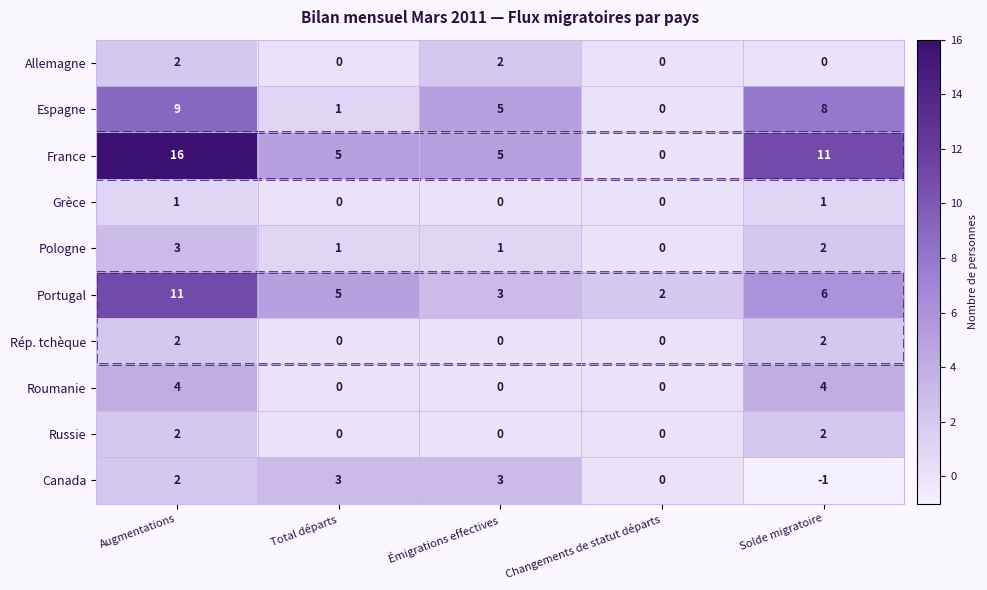

What is the average value of the Espagne series?

5